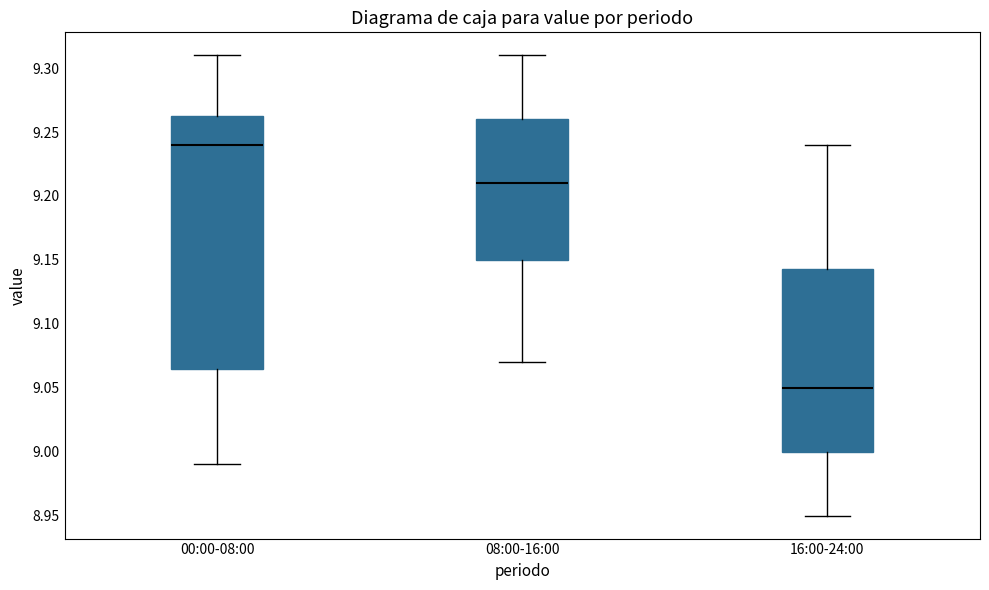

Reading left to right, transcribe this box plot: for each box, give where its median line is, the range the box spans, and where its two whiskers end, as read against the y-axis. The values are not printed on the chart, so give them approximately, as read against the axis.

00:00-08:00: median 9.240, box 9.065 to 9.265, whiskers 8.990 to 9.310
08:00-16:00: median 9.210, box 9.150 to 9.260, whiskers 9.070 to 9.310
16:00-24:00: median 9.050, box 9.000 to 9.145, whiskers 8.950 to 9.240